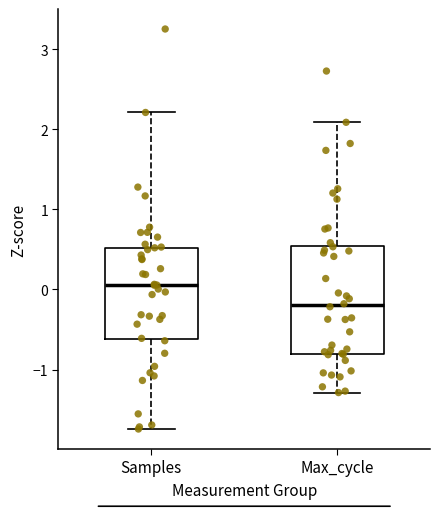

Which box has the lowest median line?

Max_cycle